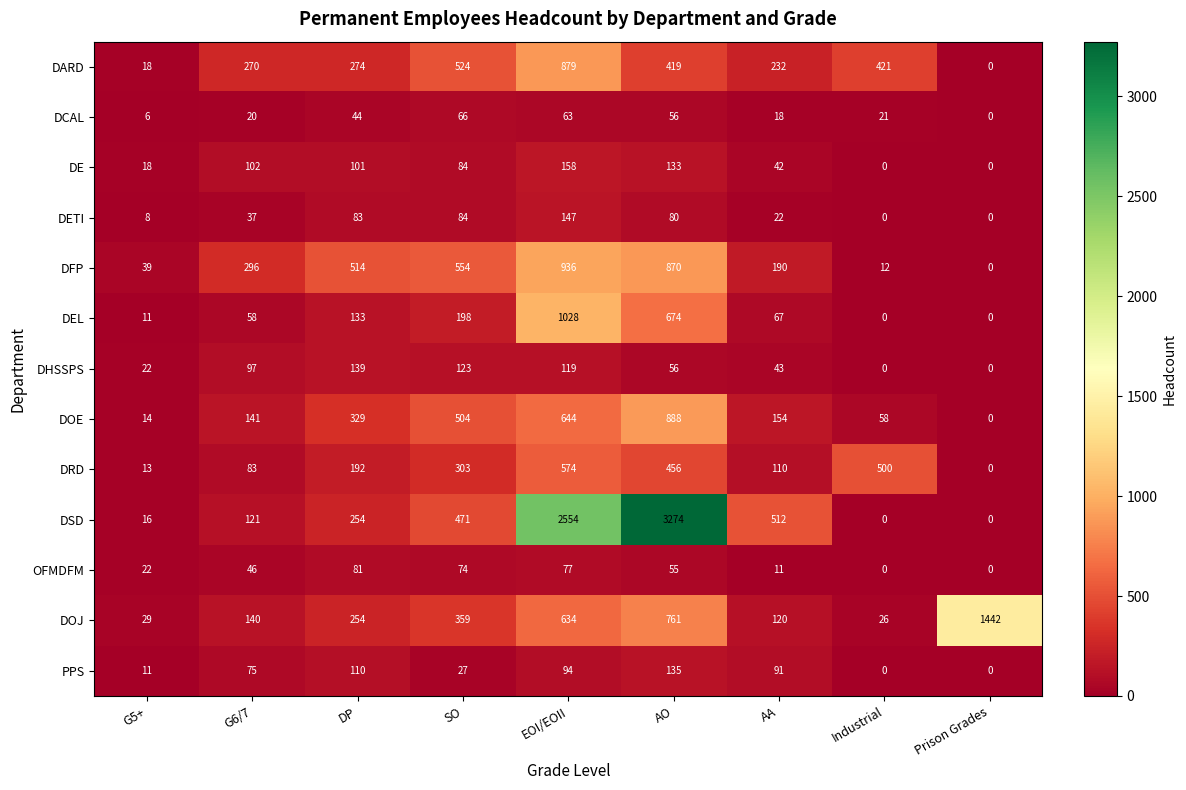

Which series changed the most between SO and EOI/EOII?

DSD